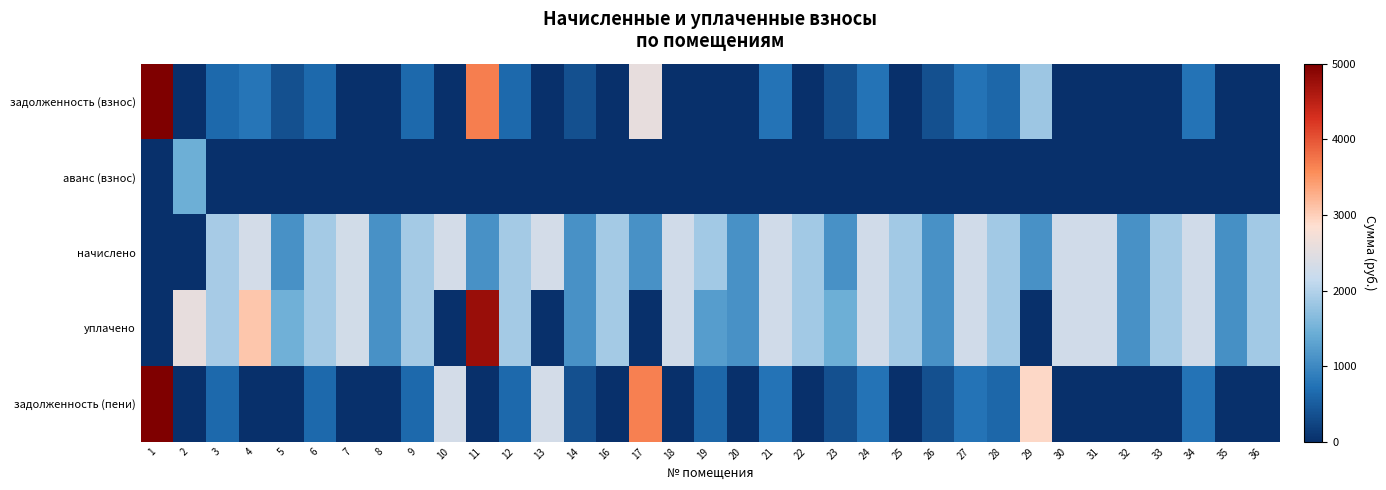

Between 7 and 35, which series saw the biggest shift?

начислено